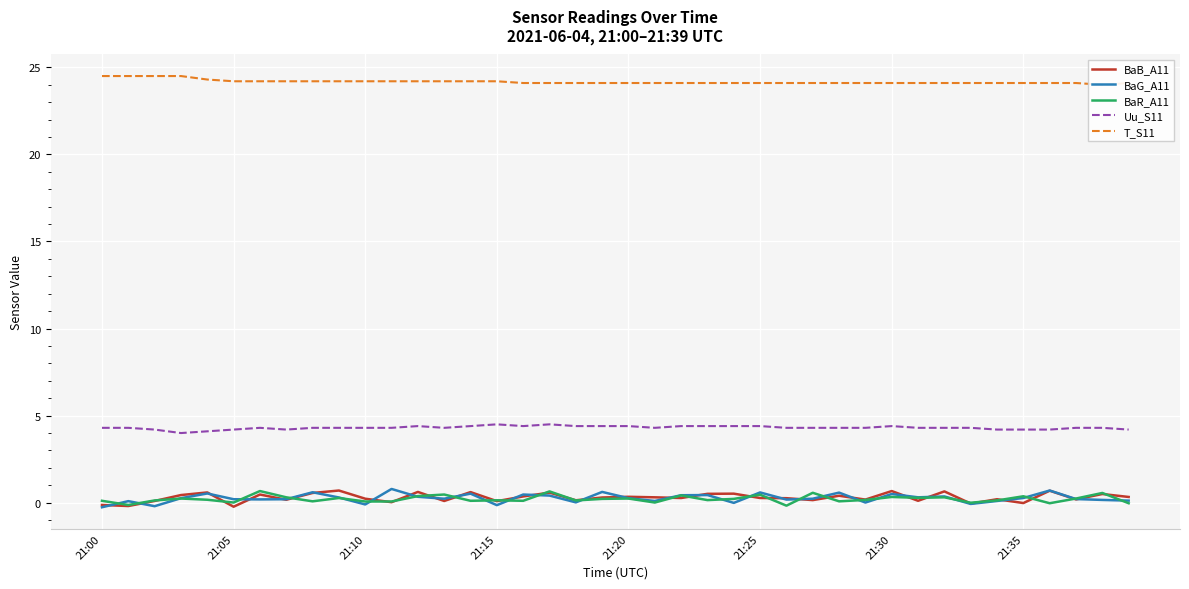

The BaR_A11 series shows 0.1 at 31. True or false?

False